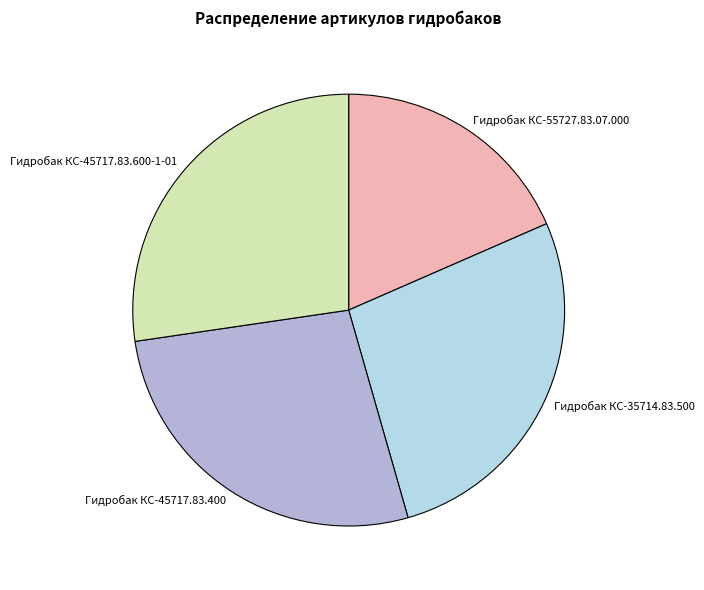

Does Гидробак КС-55727.83.07.000 account for over 50% of the chart?

No